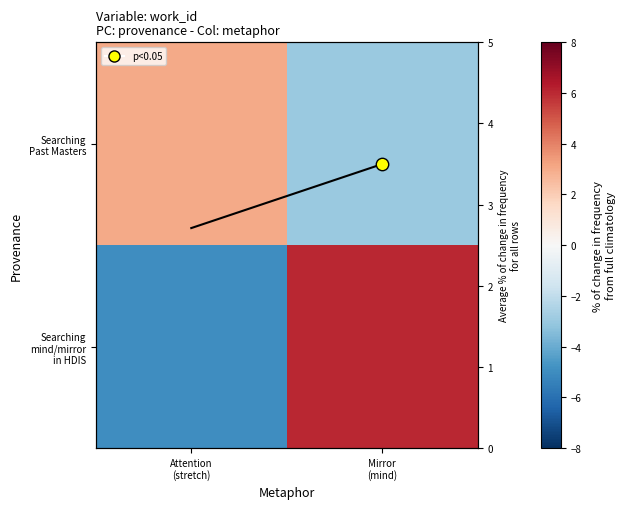

Which series has the largest total across all categories?

Searching mind/mirror in HDIS